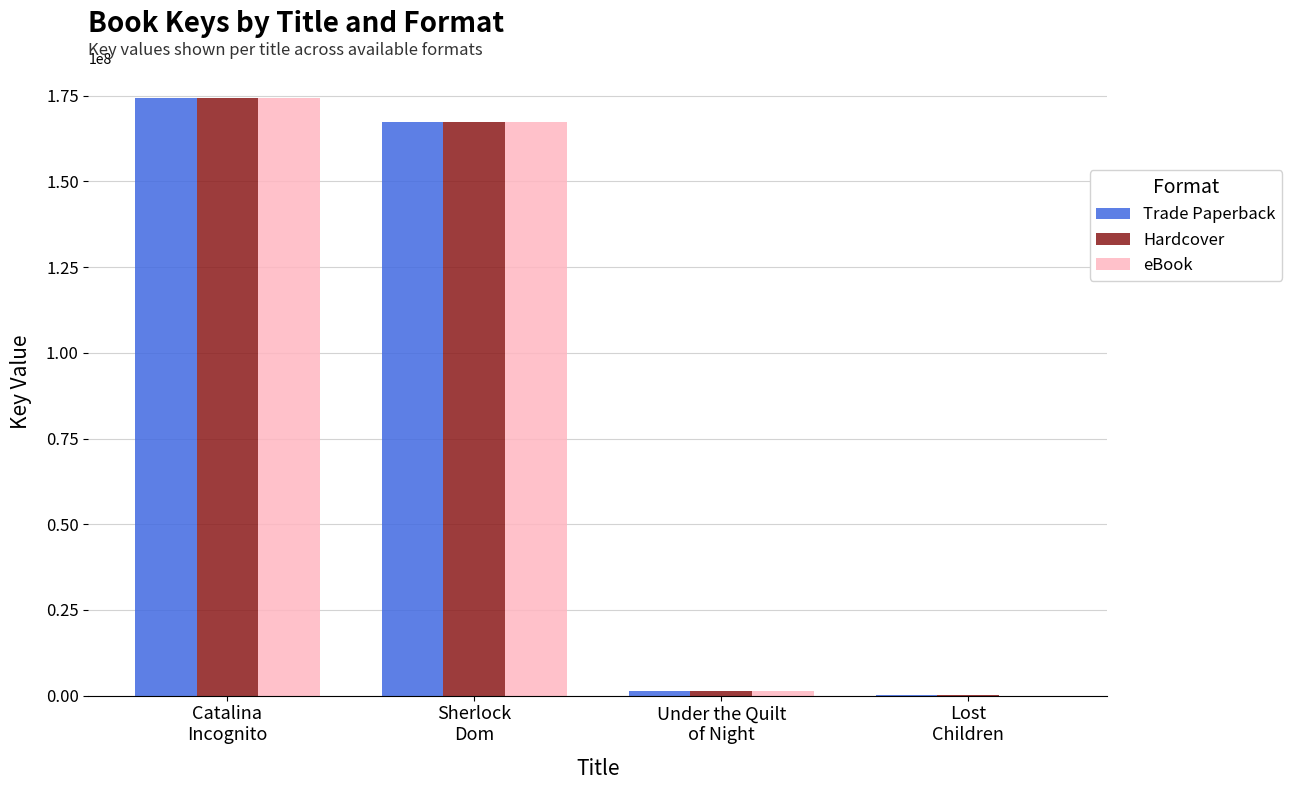

What is the maximum value for eBook?

174369096